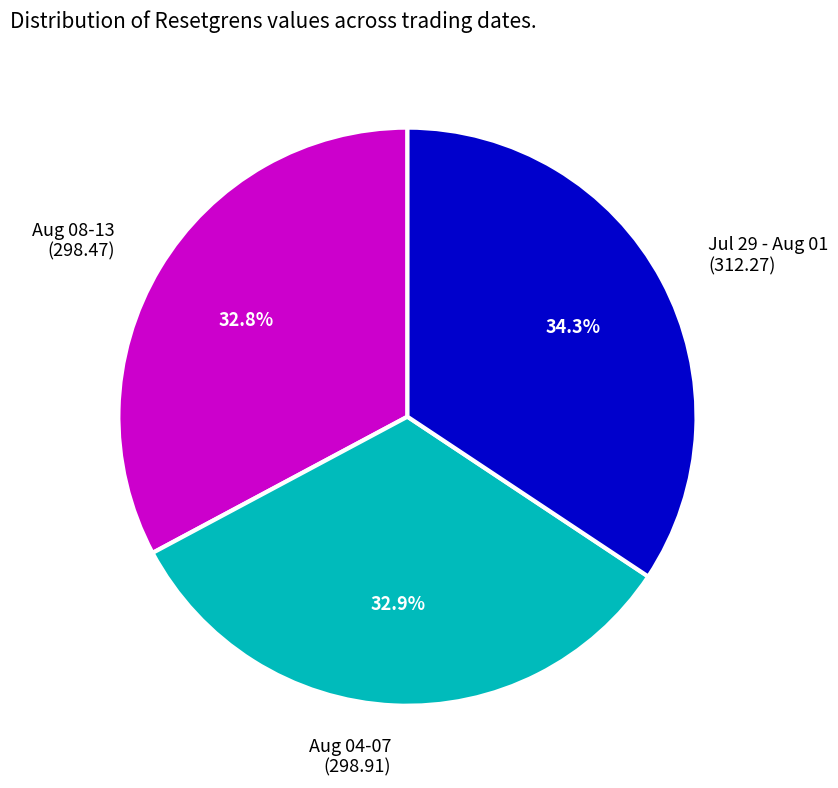

Approximately how many times larger is the value at Aug 04-07 (298.91) compared to Aug 08-13 (298.47)?

1.0